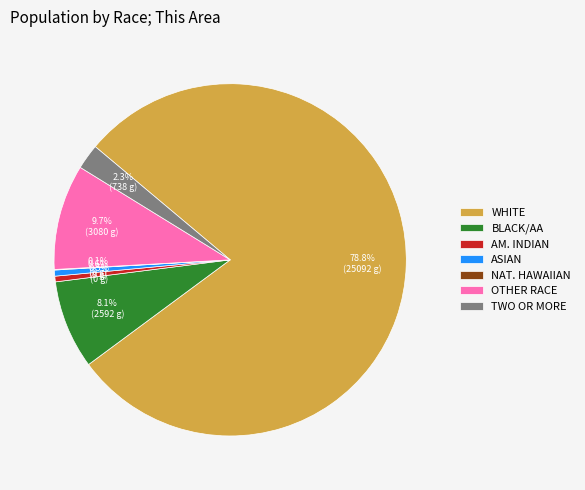

Which slice represents more than half of the pie?

WHITE